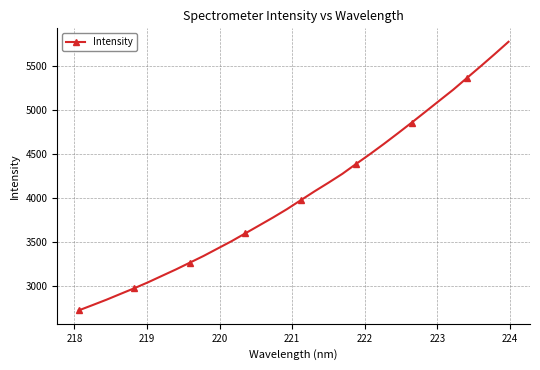

Count the number of data series in this chart.

1